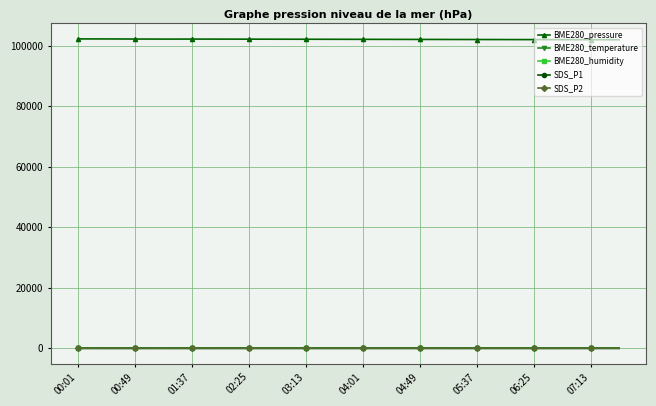

True or false: SDS_P1 has more than 2 points higher than both neighbors.

True